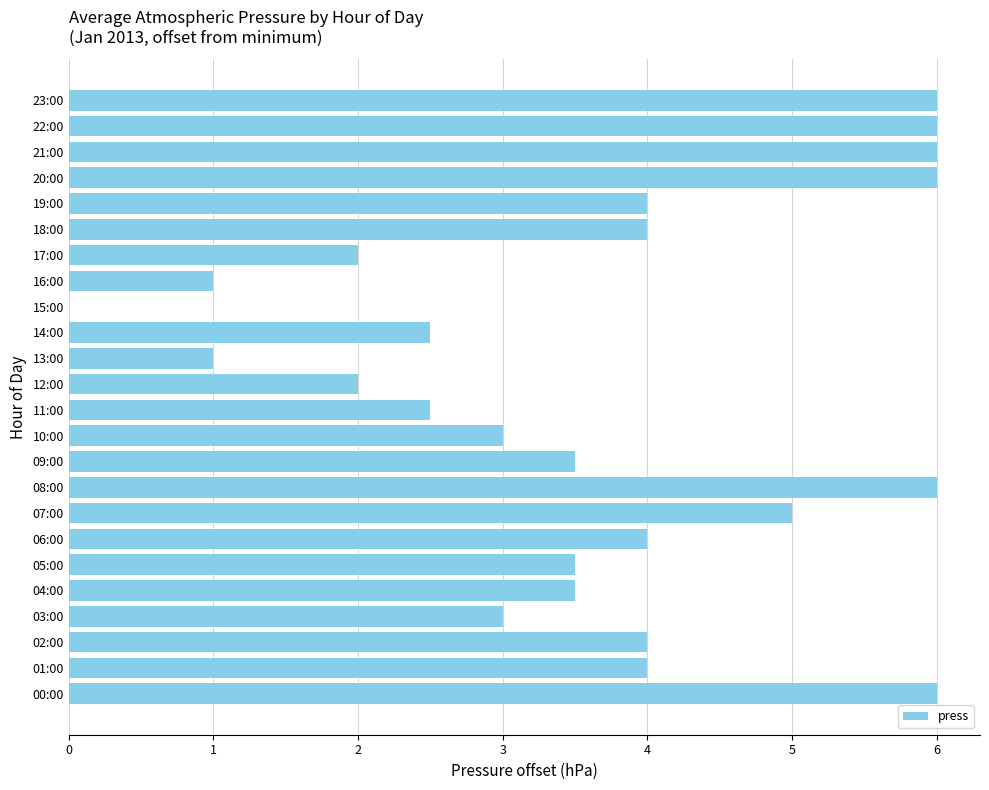

How many values are above zero?

23